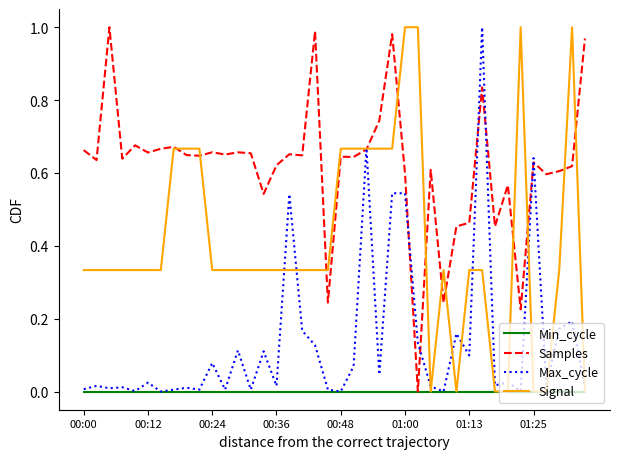

In Max_cycle, how many points are lower than both neighbors (excluding endpoints)?

14